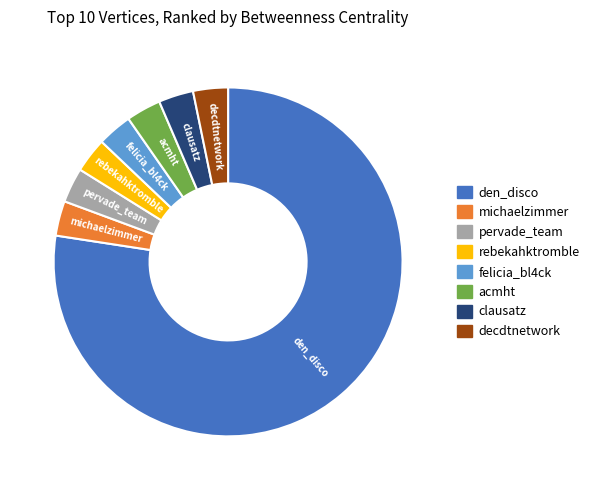

How many slices are in this pie chart?

8